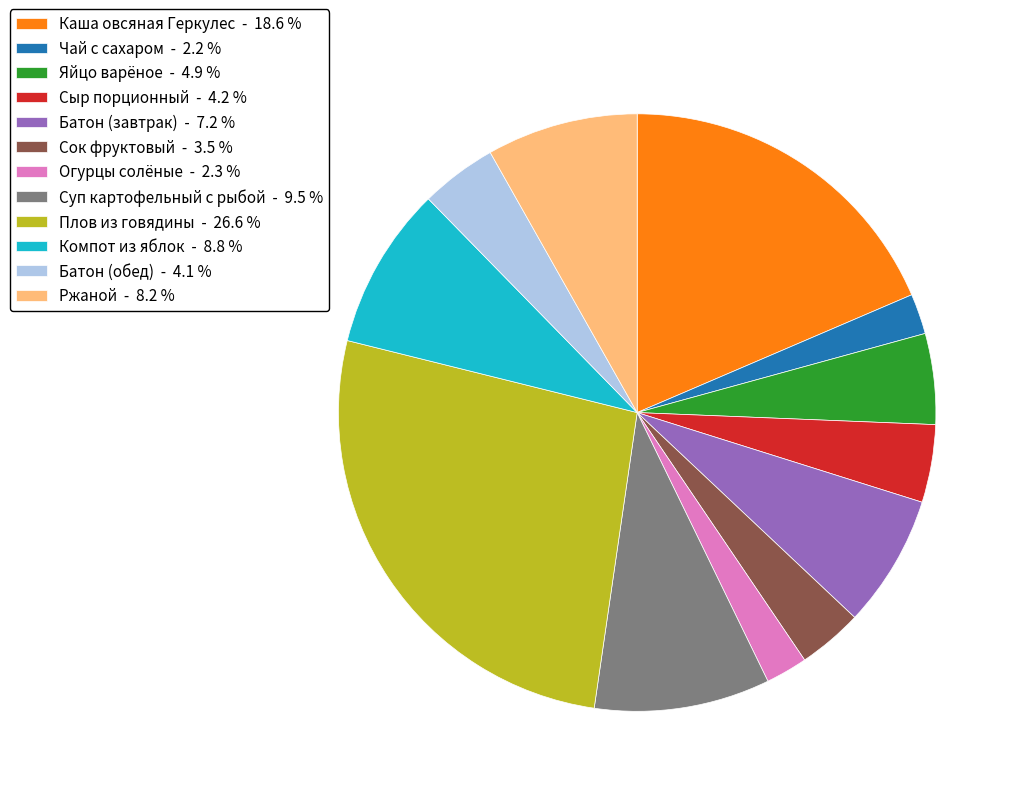

True or false: Сок фруктовый accounts for 16% of the total.

False